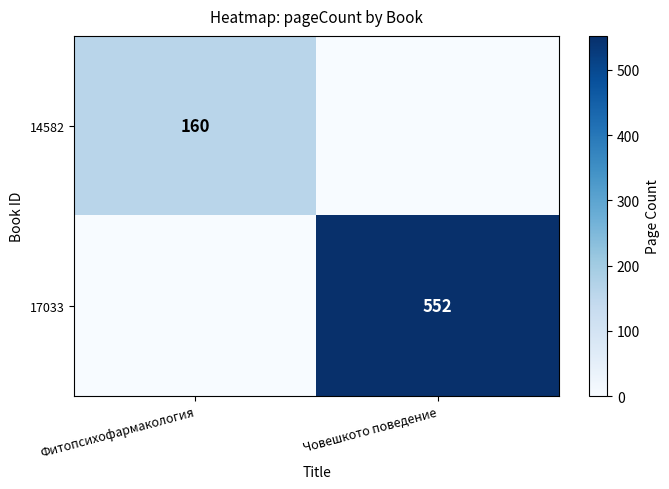

What is the spread (max minus min) of values at Фитопсихофармакология?

160